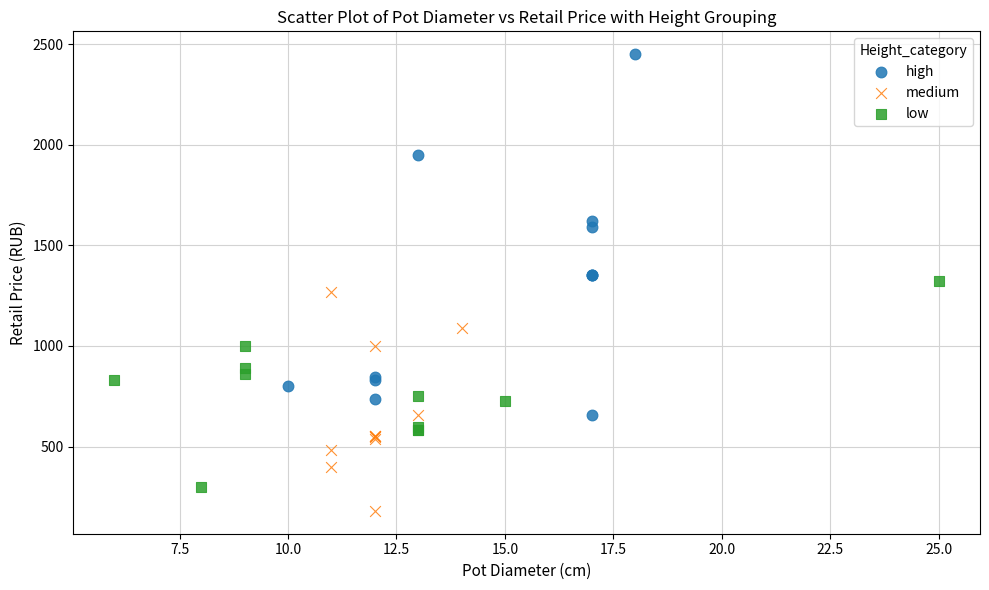

Which series has the widest spread of Y values?

high